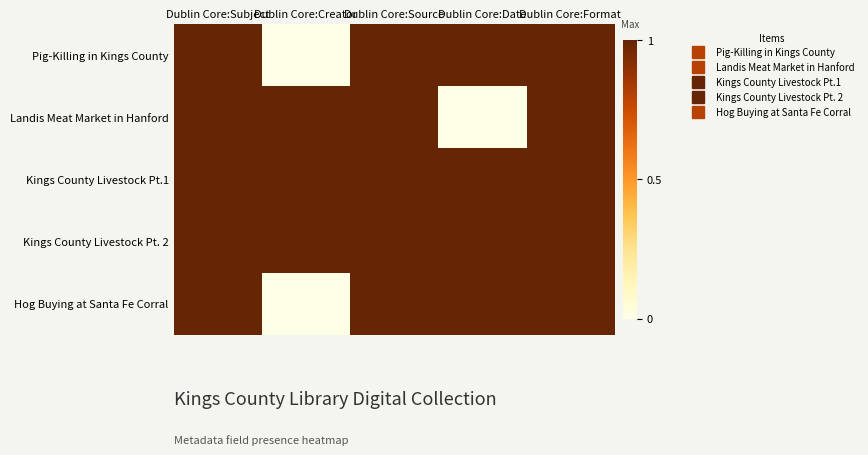

Reading left to right, list all the values displayed in this chart.

Pig-Killing in Kings County: Dublin Core:Subject=1	Dublin Core:Creator=0	Dublin Core:Source=1	Dublin Core:Date=1	Dublin Core:Format=1
Landis Meat Market in Hanford: Dublin Core:Subject=1	Dublin Core:Creator=1	Dublin Core:Source=1	Dublin Core:Date=0	Dublin Core:Format=1
Kings County Livestock Pt.1: Dublin Core:Subject=1	Dublin Core:Creator=1	Dublin Core:Source=1	Dublin Core:Date=1	Dublin Core:Format=1
Kings County Livestock Pt. 2: Dublin Core:Subject=1	Dublin Core:Creator=1	Dublin Core:Source=1	Dublin Core:Date=1	Dublin Core:Format=1
Hog Buying at Santa Fe Corral: Dublin Core:Subject=1	Dublin Core:Creator=0	Dublin Core:Source=1	Dublin Core:Date=1	Dublin Core:Format=1